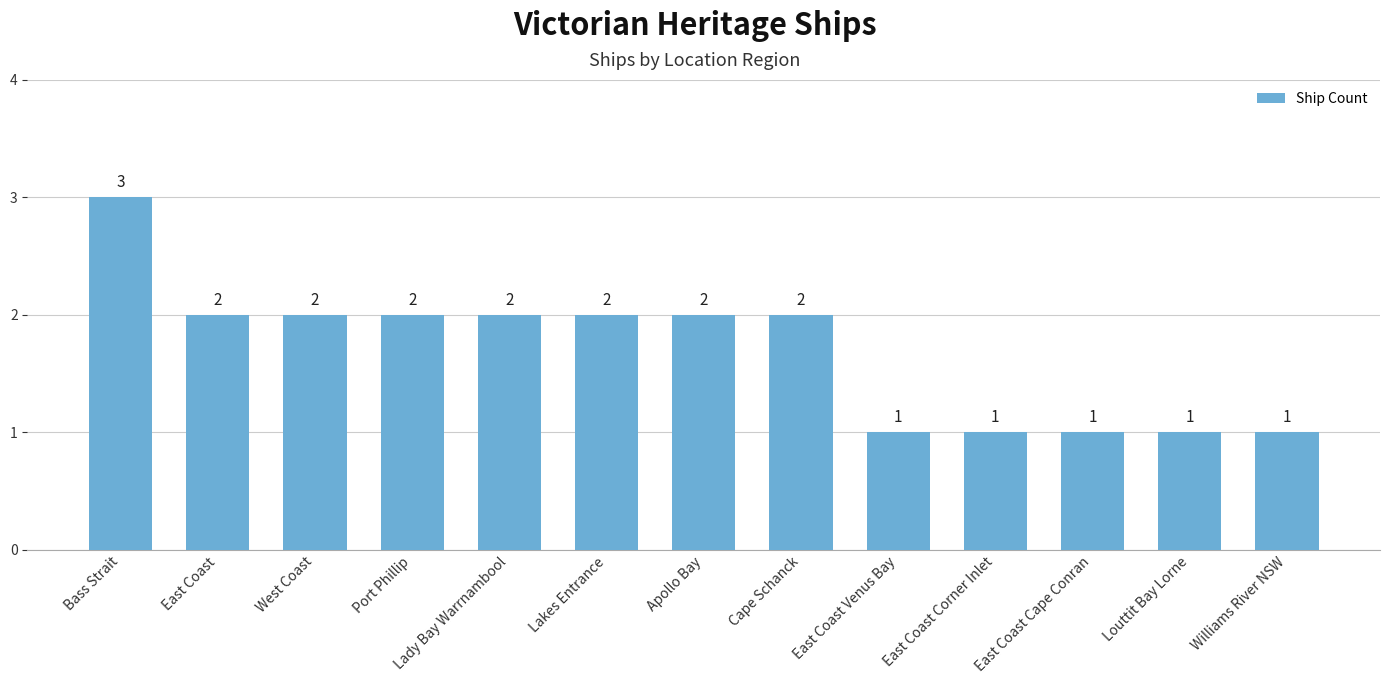

At which category does the chart reach its peak across all series?

Bass Strait